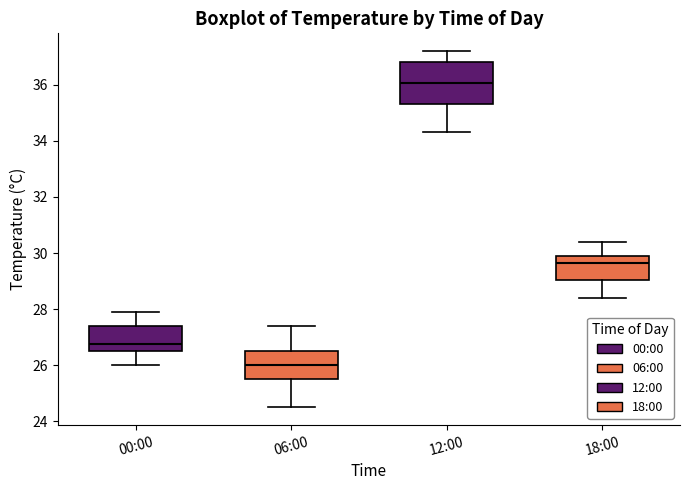

Where does the lower whisker of the box for 06:00 end on the y-axis? The values are not printed on the chart, so give them approximately, as read against the axis.

24.6